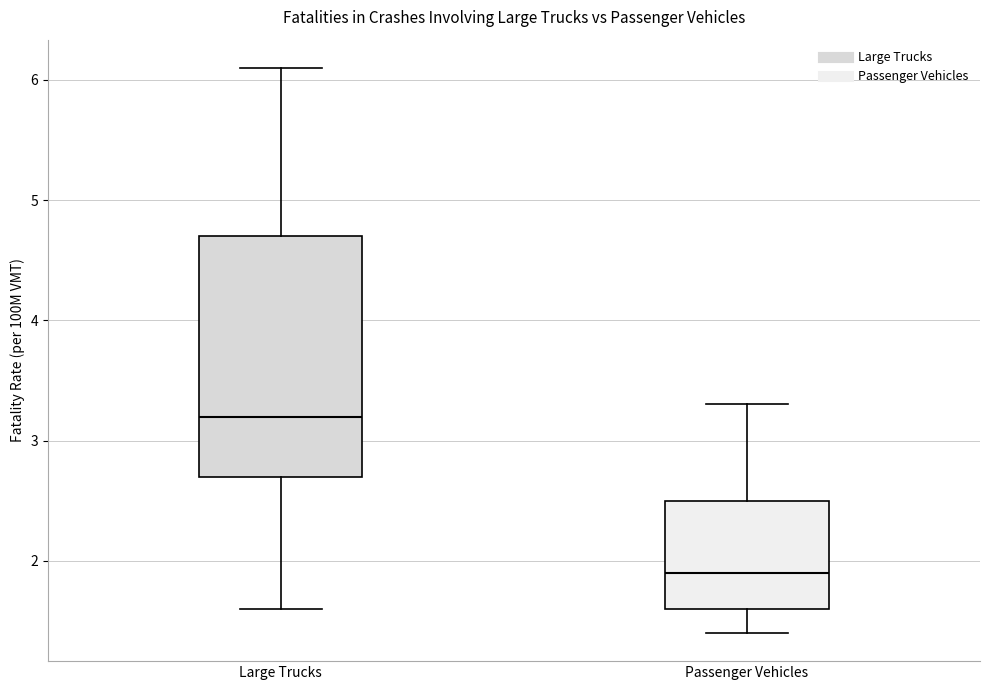

Reading left to right, read every box against the y-axis: the position of its median line, the range the box covers, and the ends of its whiskers. The values are not printed on the chart, so give them approximately, as read against the axis.

Large Trucks: median 3.2, box 2.7 to 4.7, whiskers 1.6 to 6.1
Passenger Vehicles: median 1.9, box 1.6 to 2.5, whiskers 1.4 to 3.3